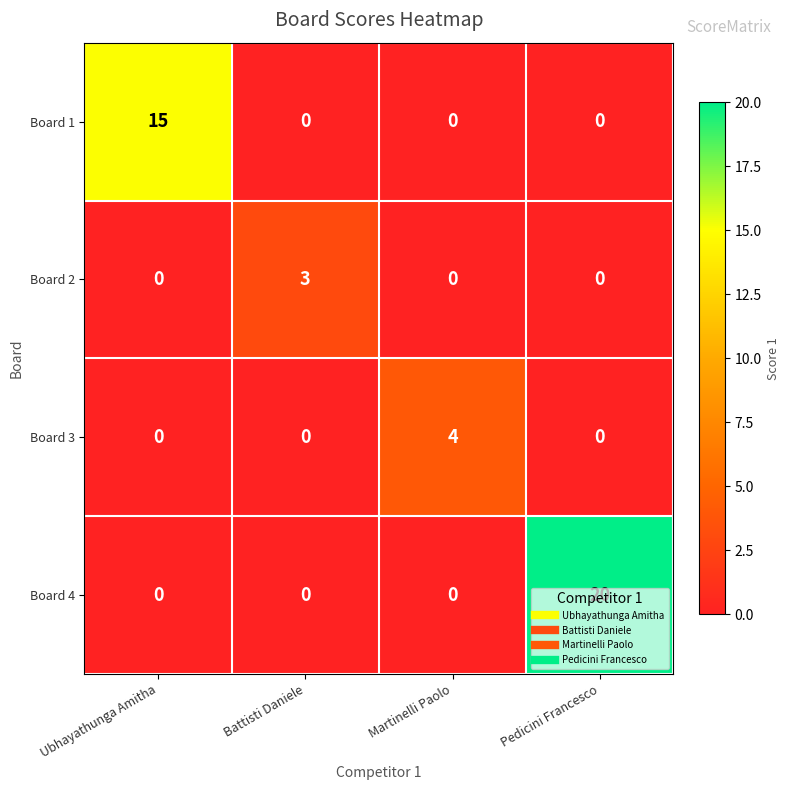

Rank the series by their maximum value, from lowest to highest.

Board 2, Board 3, Board 1, Board 4